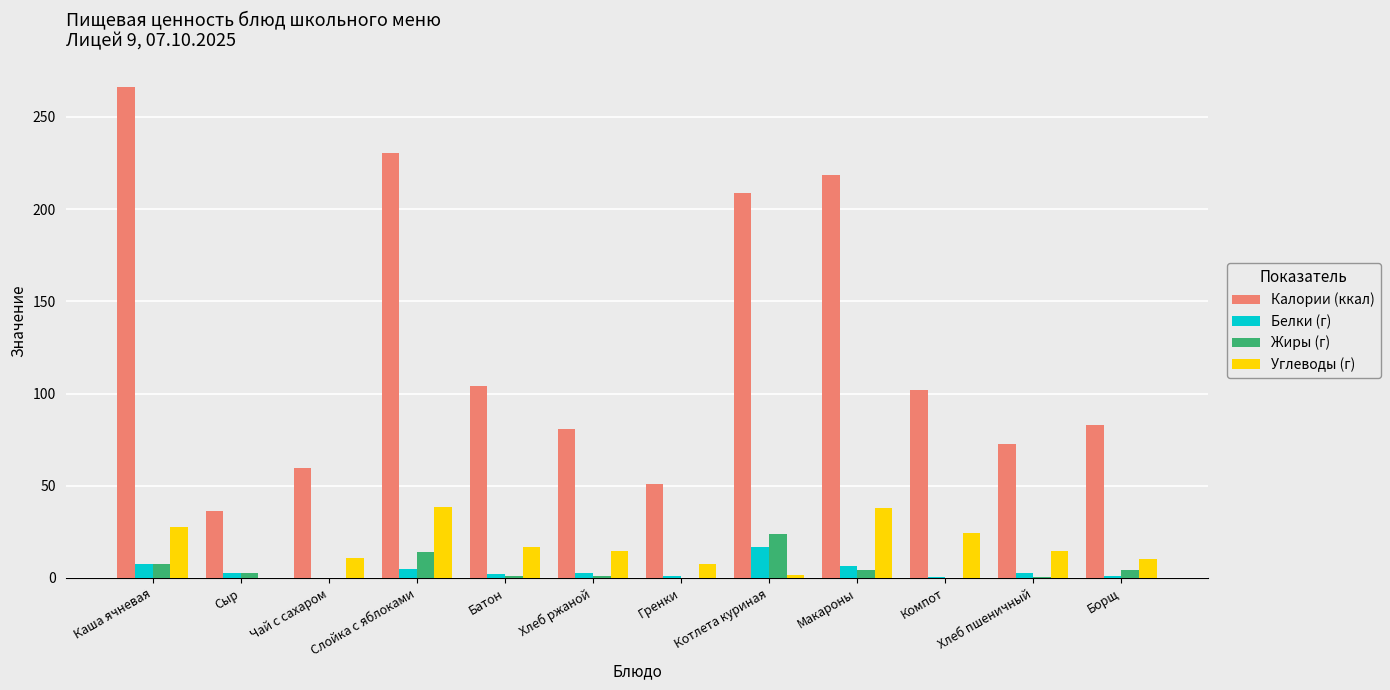

What is the highest value of the Жиры (г) series?

24.0